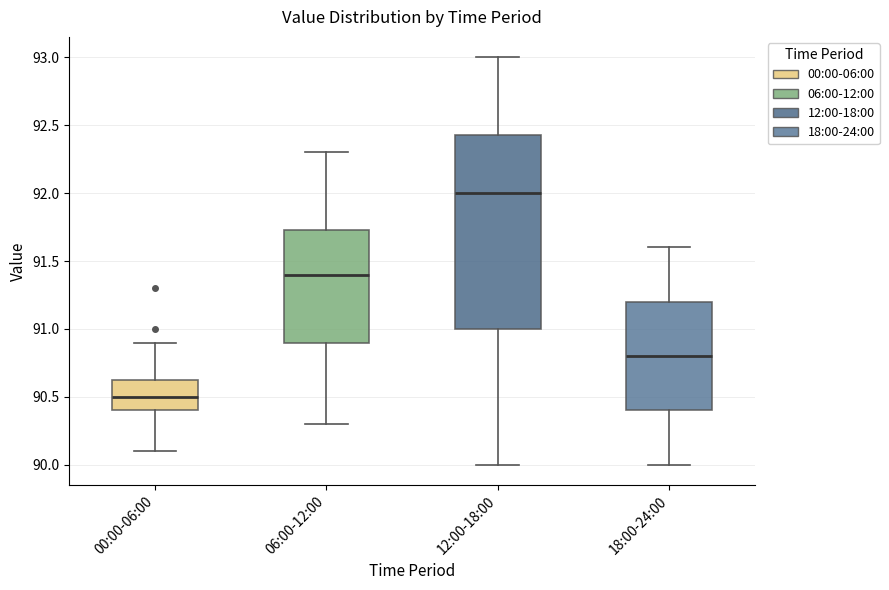

Which box has the lowest median line?

00:00-06:00